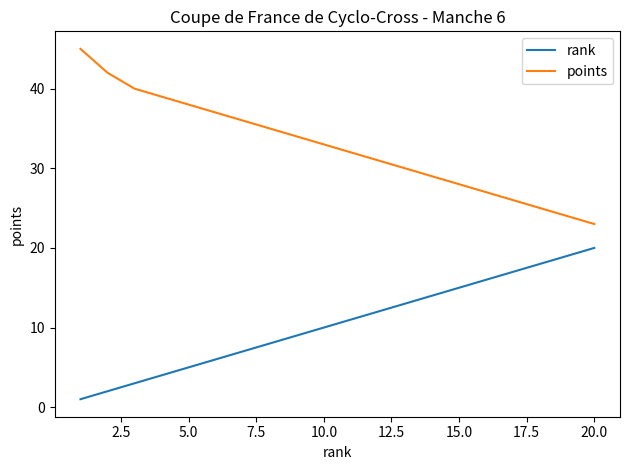

Count the number of categories in the chart.

20